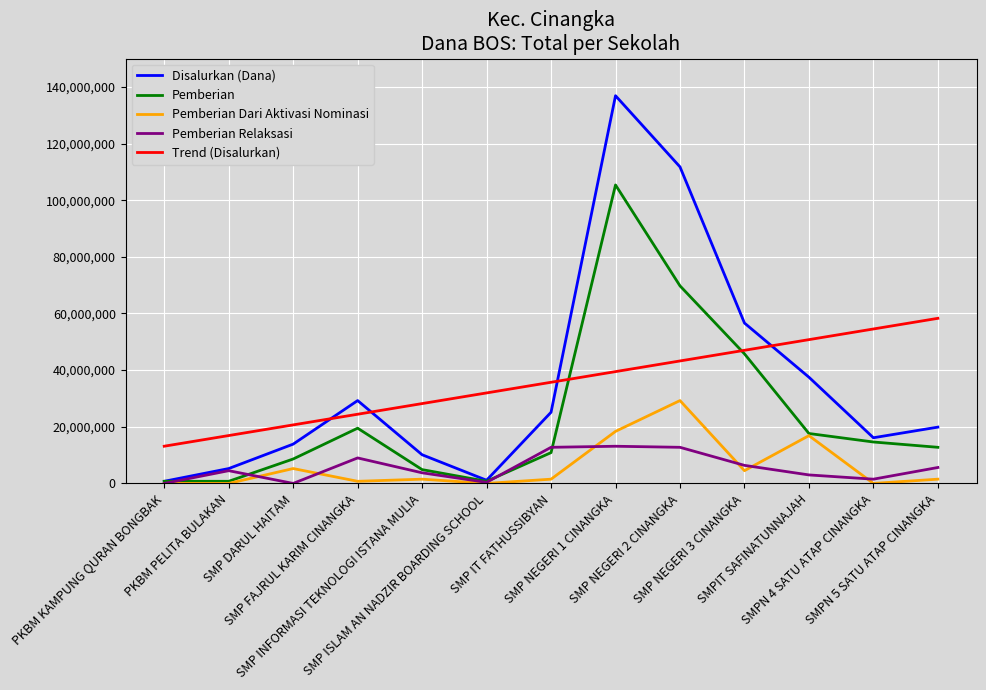

Rank the series by their maximum value, from highest to lowest.

Disalurkan (Dana), Pemberian, Trend (Disalurkan), Pemberian Dari Aktivasi Nominasi, Pemberian Relaksasi